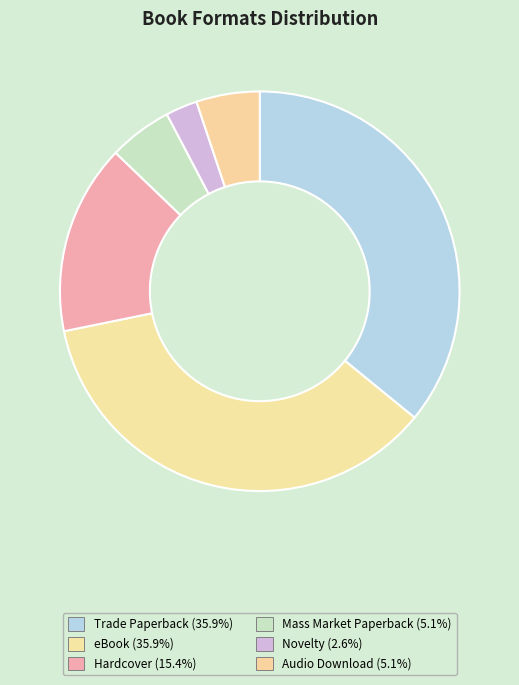

How many slices are in this pie chart?

6